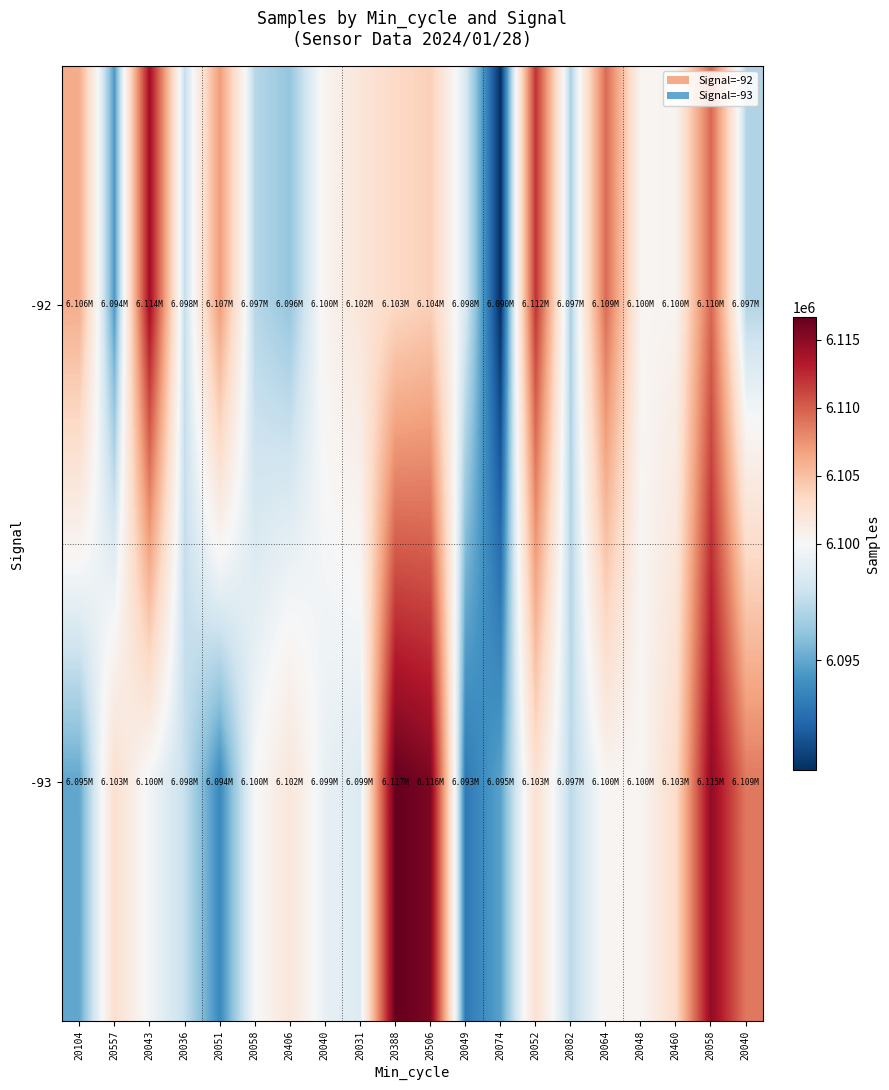

Between 20074 and 20040, which series saw the biggest shift?

-93